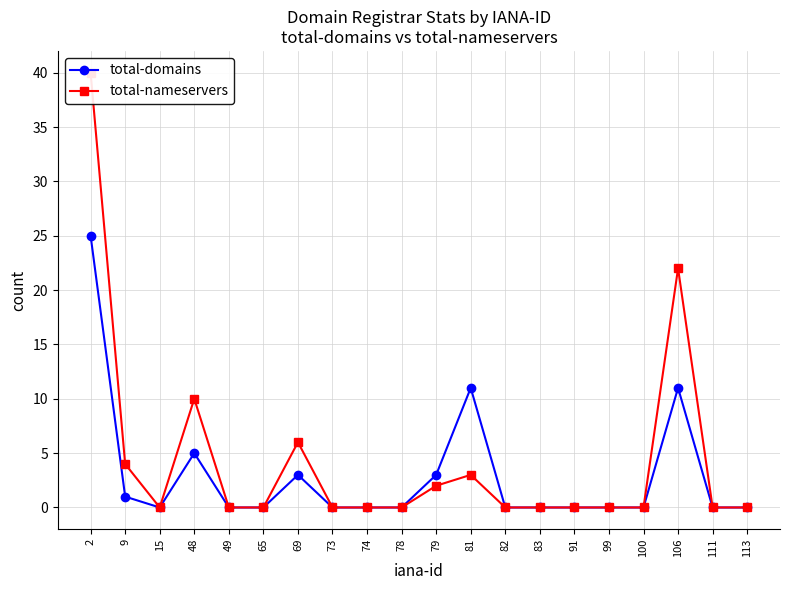

At how many categories does at least one series exceed 26?

1